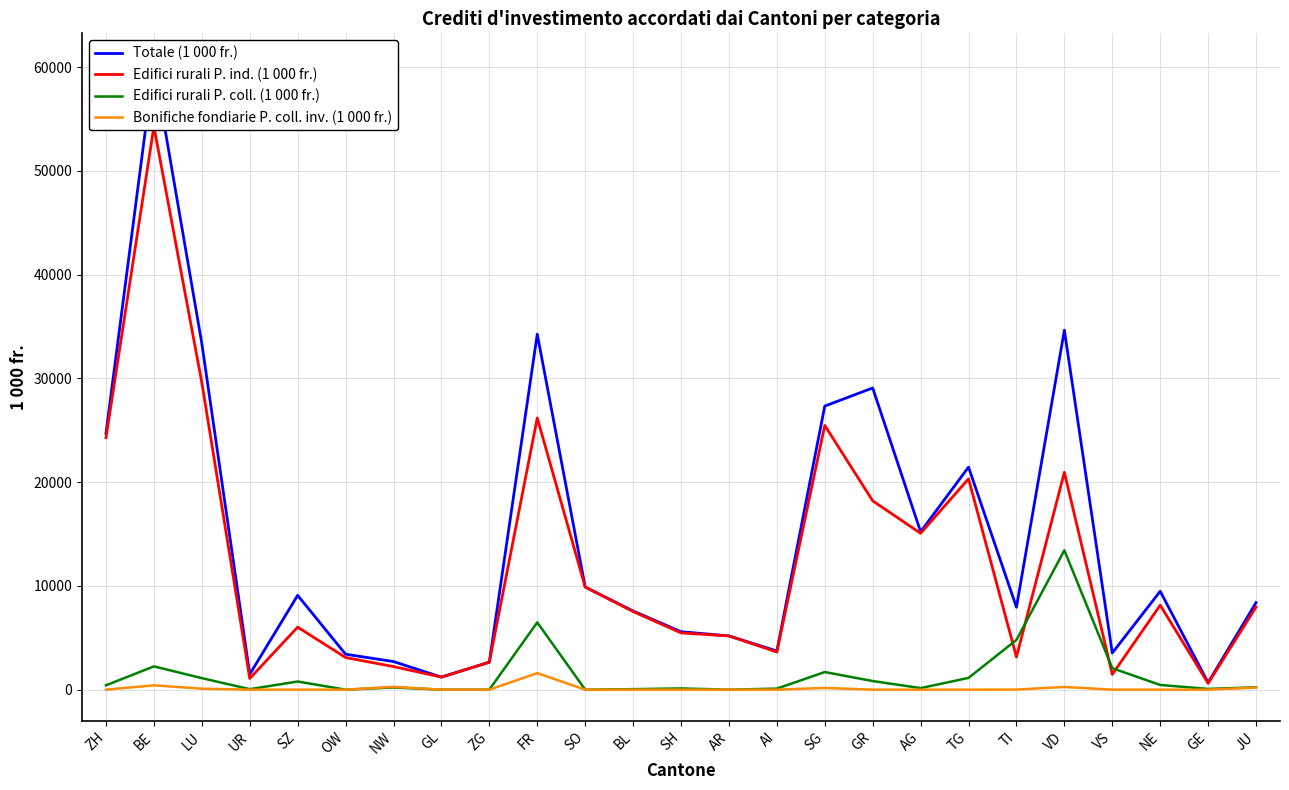

How many values in the Totale (1 000 fr.) series are below 8391?

12